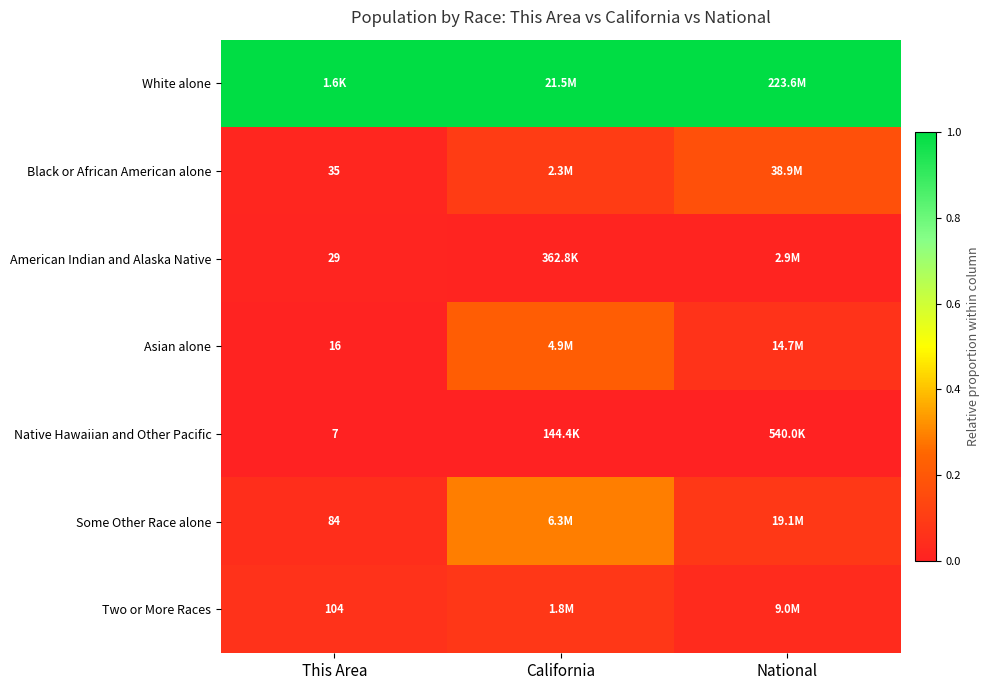

Which series has the largest total across all categories?

White alone